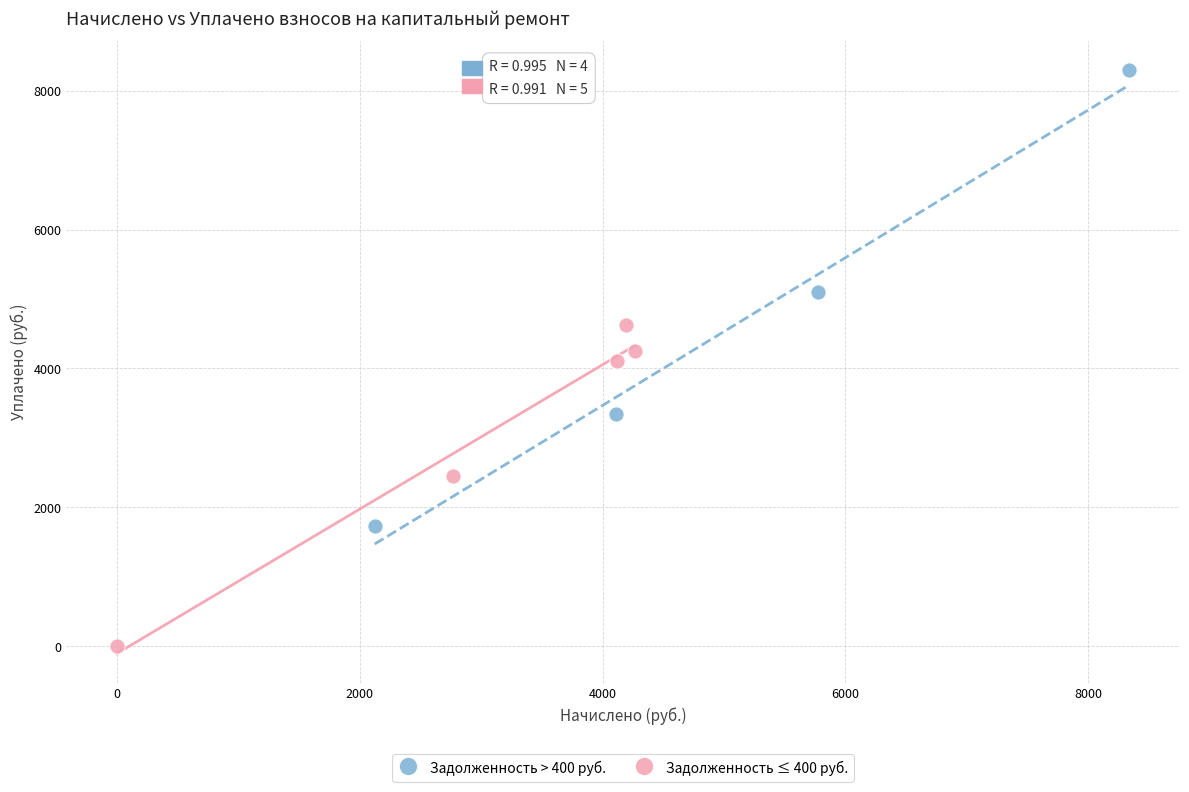

Which series contains the highest Y value?

Задолженность > 400 руб.